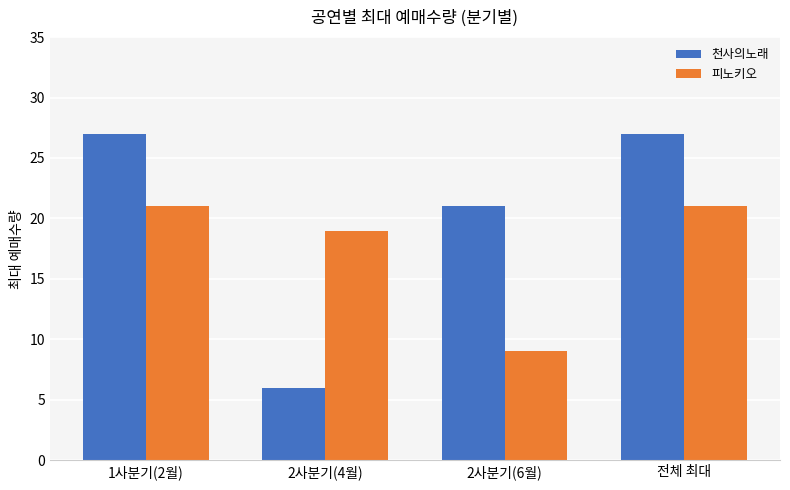

Reading left to right, transcribe all the data shown in this chart.

천사의노래: 27	6	21	27
피노키오: 21	19	9	21